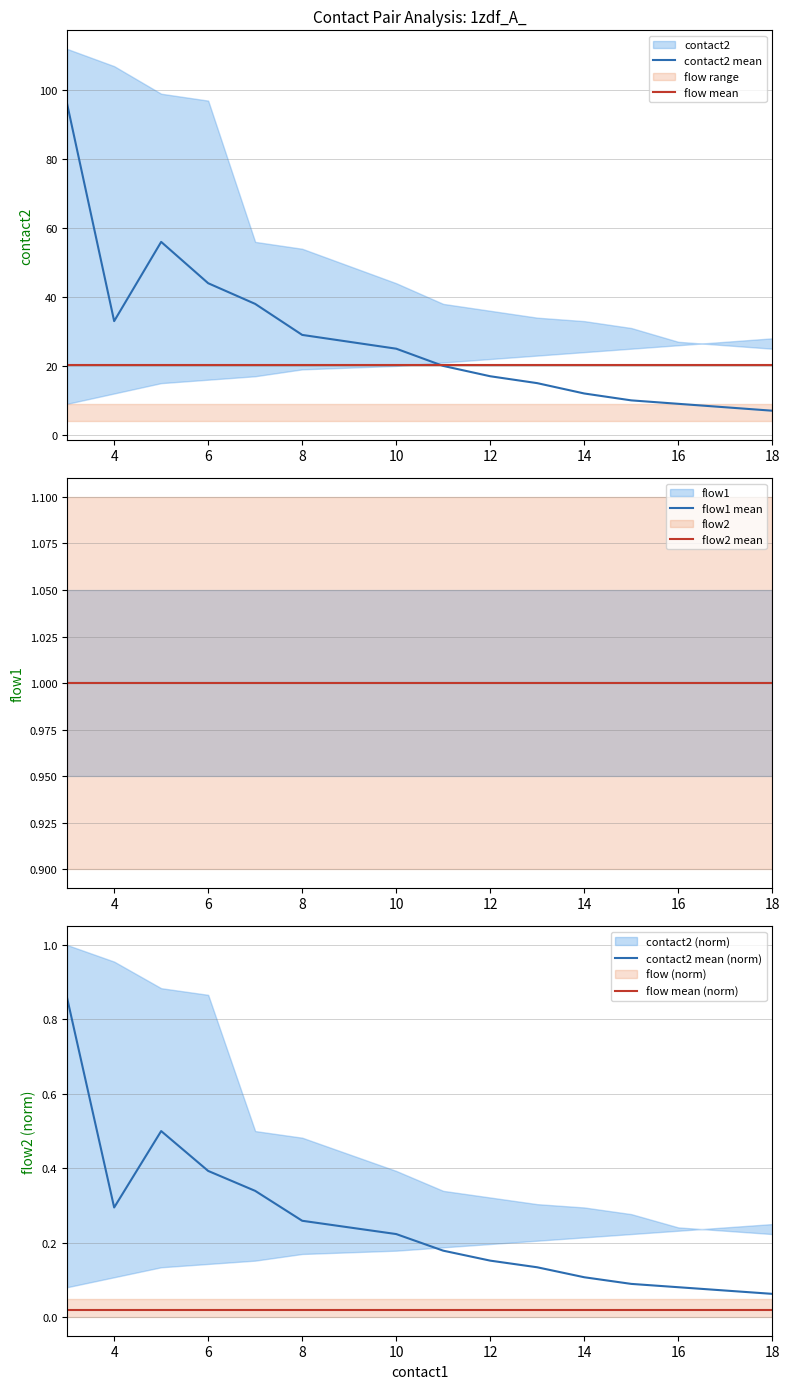

Rank the series by their maximum value, from lowest to highest.

flow mean (norm), contact2 mean (norm), flow1 mean, flow2 mean, flow mean, contact2 mean